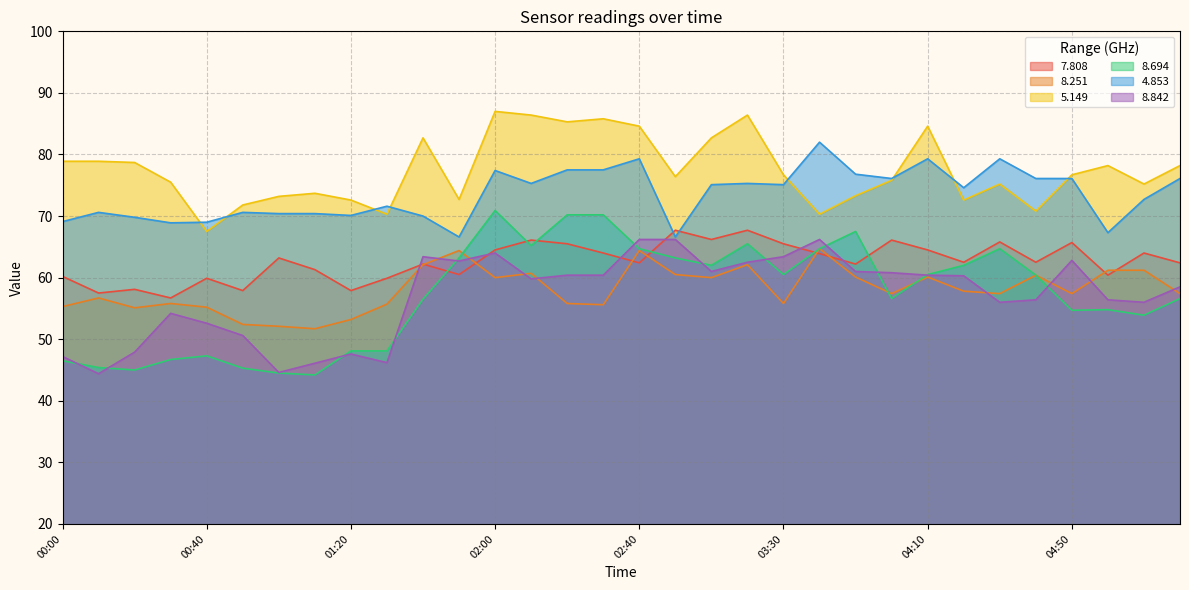

Reading left to right, transcribe all the data shown in this chart.

  7.808: 00:00=60.2	00:10=57.5	00:20=58.1	00:30=56.7	00:40=59.9	00:50=57.9	01:00=63.2	01:10=61.3	01:20=57.9	01:30=59.9	01:40=62.2	01:50=60.5	02:00=64.5	02:10=66.1	02:20=65.5	02:30=64.0	02:40=62.4	02:50=67.7	03:10=66.2	03:20=67.7	03:30=65.5	03:40=63.9	03:50=62.2	04:00=66.1	04:10=64.5	04:20=62.5	04:30=65.8	04:40=62.5	04:50=65.7	05:00=60.4	05:10=64.0	05:20=62.4
  8.251: 00:00=55.3	00:10=56.7	00:20=55.1	00:30=55.8	00:40=55.2	00:50=52.4	01:00=52.1	01:10=51.7	01:20=53.2	01:30=55.7	01:40=62.1	01:50=64.4	02:00=60.0	02:10=60.7	02:20=55.8	02:30=55.6	02:40=64.4	02:50=60.5	03:10=60.0	03:20=62.1	03:30=55.8	03:40=64.7	03:50=60.1	04:00=57.4	04:10=60.1	04:20=57.8	04:30=57.4	04:40=60.4	04:50=57.4	05:00=61.2	05:10=61.2	05:20=57.4
  5.149: 00:00=78.9	00:10=78.9	00:20=78.7	00:30=75.5	00:40=67.5	00:50=71.8	01:00=73.2	01:10=73.7	01:20=72.6	01:30=70.3	01:40=82.7	01:50=72.7	02:00=87.0	02:10=86.4	02:20=85.3	02:30=85.8	02:40=84.6	02:50=76.4	03:10=82.7	03:20=86.4	03:30=76.7	03:40=70.3	03:50=73.3	04:00=75.8	04:10=84.6	04:20=72.6	04:30=75.2	04:40=70.8	04:50=76.7	05:00=78.2	05:10=75.2	05:20=78.2
  8.694: 00:00=46.5	00:10=45.4	00:20=45.0	00:30=46.7	00:40=47.3	00:50=45.3	01:00=44.5	01:10=44.2	01:20=48.1	01:30=48.1	01:40=56.5	01:50=63.2	02:00=70.9	02:10=65.2	02:20=70.2	02:30=70.2	02:40=64.7	02:50=63.2	03:10=62.0	03:20=65.5	03:30=60.5	03:40=64.7	03:50=67.5	04:00=56.6	04:10=60.5	04:20=62.0	04:30=64.7	04:40=60.4	04:50=54.7	05:00=54.8	05:10=53.9	05:20=56.6
  4.853: 00:00=69.1	00:10=70.6	00:20=69.8	00:30=68.9	00:40=69.0	00:50=70.6	01:00=70.4	01:10=70.4	01:20=70.1	01:30=71.6	01:40=70.0	01:50=66.6	02:00=77.4	02:10=75.3	02:20=77.5	02:30=77.5	02:40=79.3	02:50=66.6	03:10=75.1	03:20=75.3	03:30=75.1	03:40=82.0	03:50=76.8	04:00=76.1	04:10=79.3	04:20=74.6	04:30=79.3	04:40=76.1	04:50=76.1	05:00=67.3	05:10=72.7	05:20=76.1
  8.842: 00:00=47.2	00:10=44.4	00:20=47.9	00:30=54.2	00:40=52.6	00:50=50.6	01:00=44.6	01:10=46.1	01:20=47.6	01:30=46.2	01:40=63.4	01:50=62.7	02:00=64.0	02:10=59.8	02:20=60.4	02:30=60.4	02:40=66.2	02:50=66.2	03:10=61.0	03:20=62.5	03:30=63.4	03:40=66.2	03:50=61.0	04:00=60.8	04:10=60.4	04:20=60.3	04:30=56.0	04:40=56.4	04:50=62.8	05:00=56.4	05:10=56.0	05:20=58.5